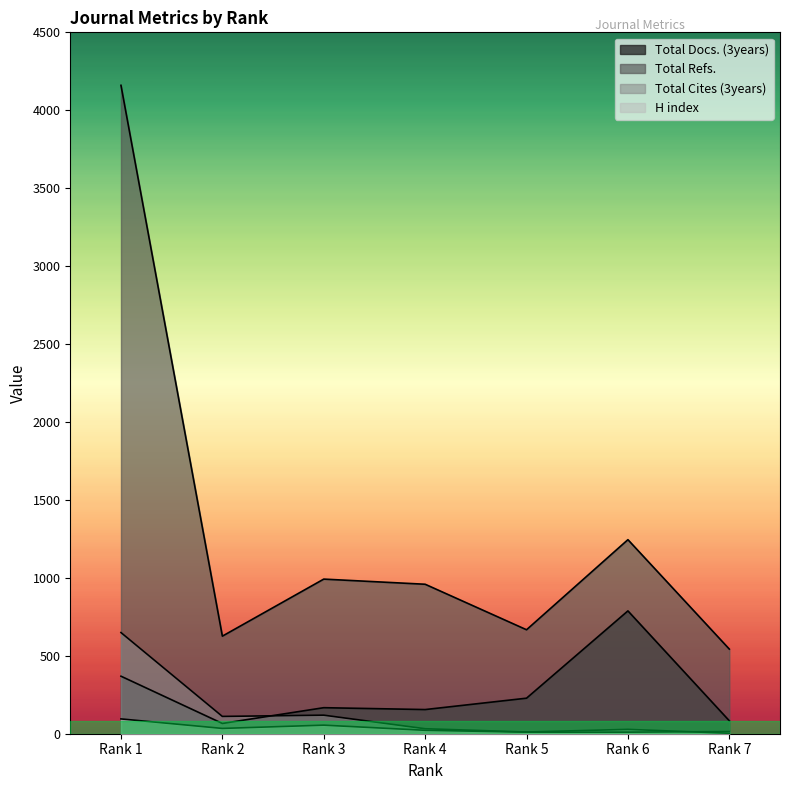

Where do Total Cites (3years) and Total Docs. (3years) first cross each other?

Rank 2 and Rank 3